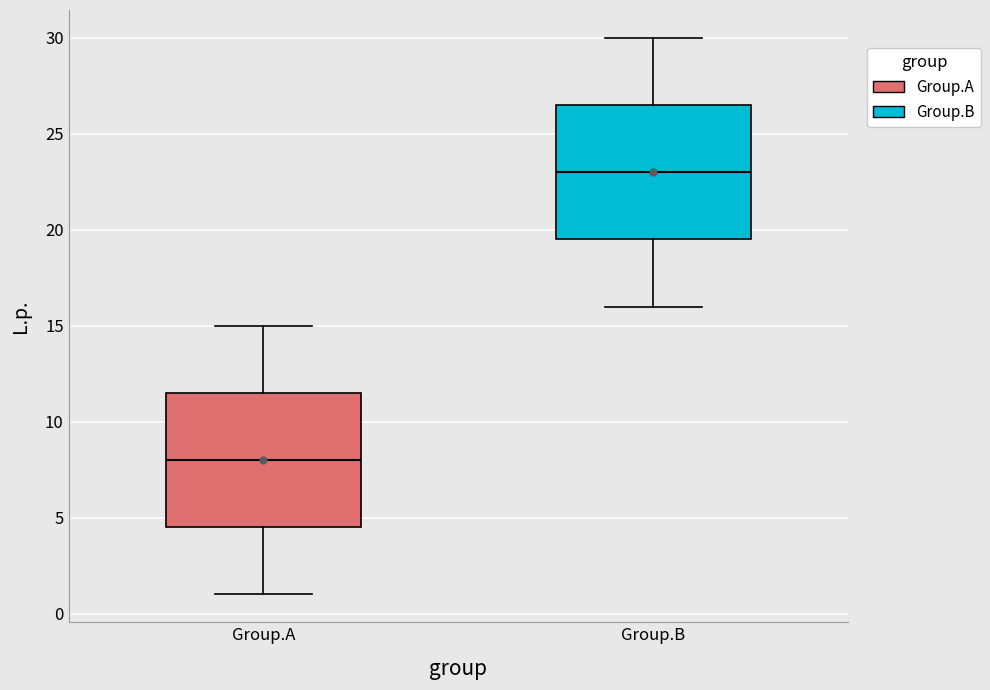

Which box's median line is the highest?

Group.B